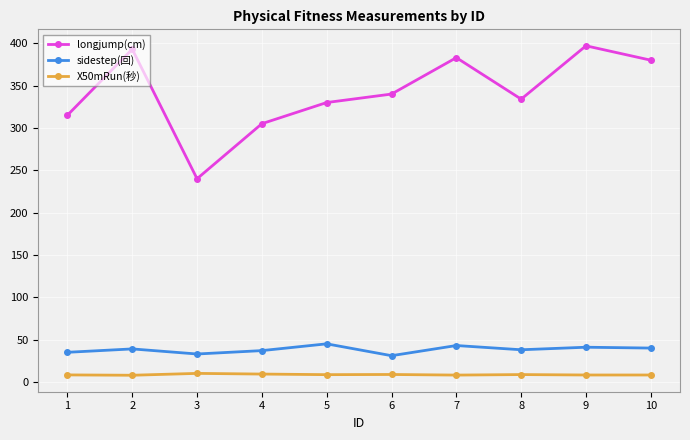

What value does the longjump(cm) series have at 1?

315.0